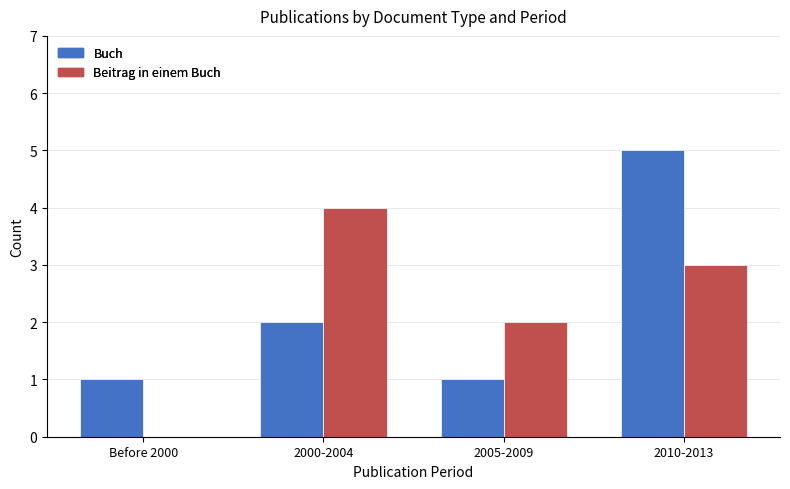

True or false: Buch has a value of 2 at Before 2000.

False